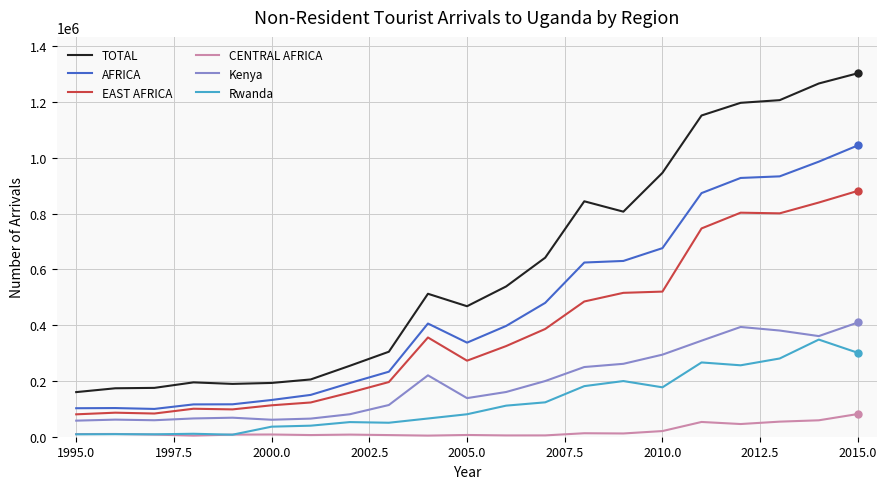

True or false: TOTAL and EAST AFRICA cross at least once.

False